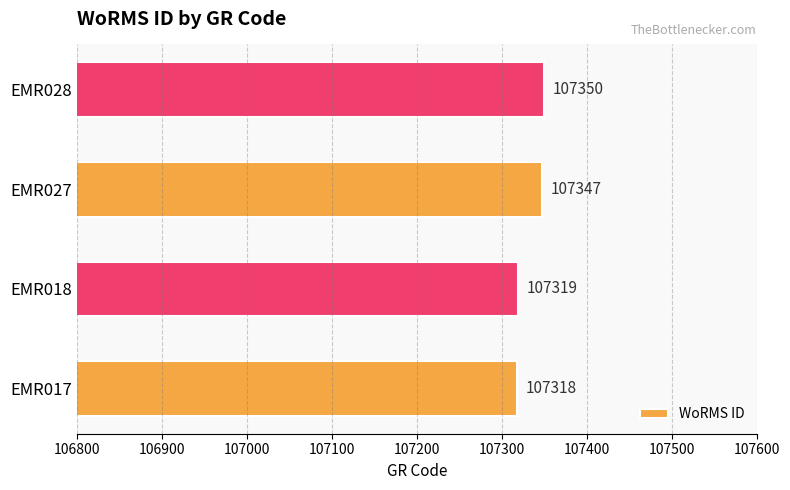

What is the greatest value displayed?

107350